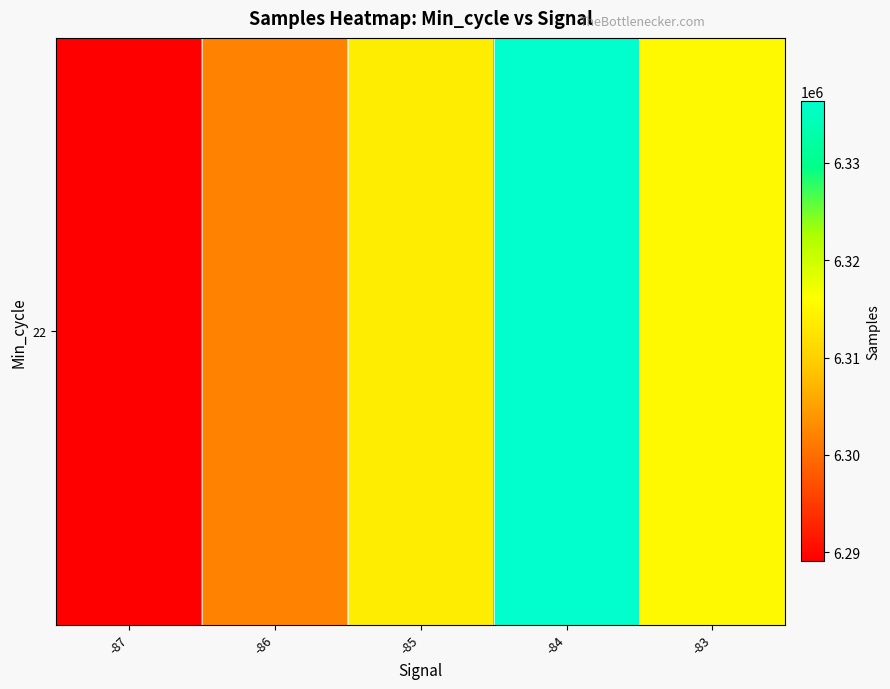

What is the change in value from -87 to -85?

+24727.4